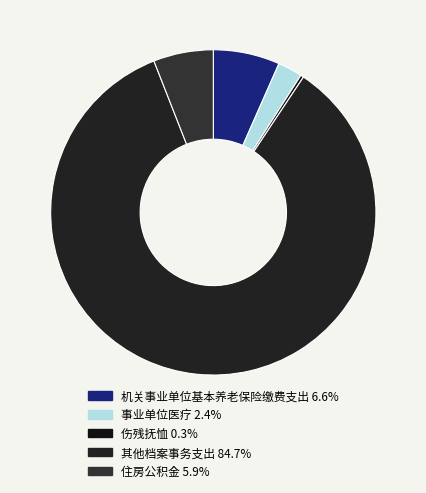

Which category has the smallest portion of the pie?

伤残抚恤